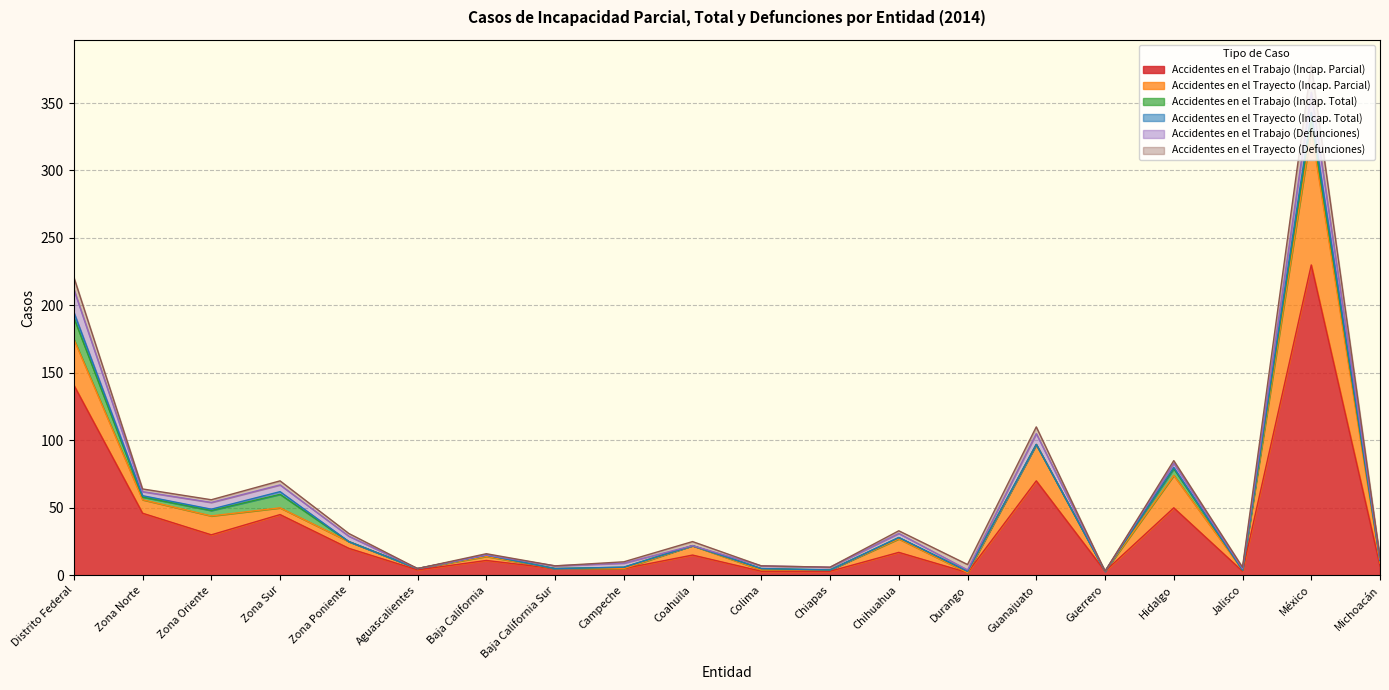

At which category does the chart reach its peak across all series?

México